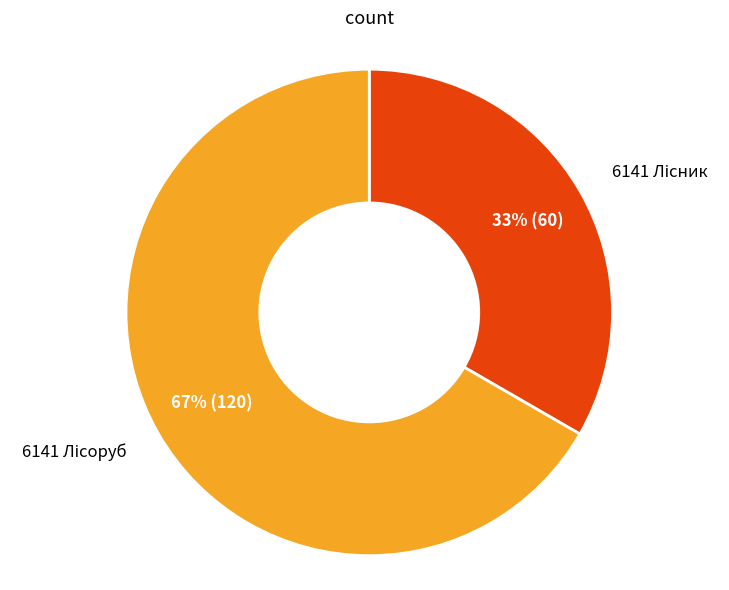

Is there any slice that represents more than half of the pie?

Yes